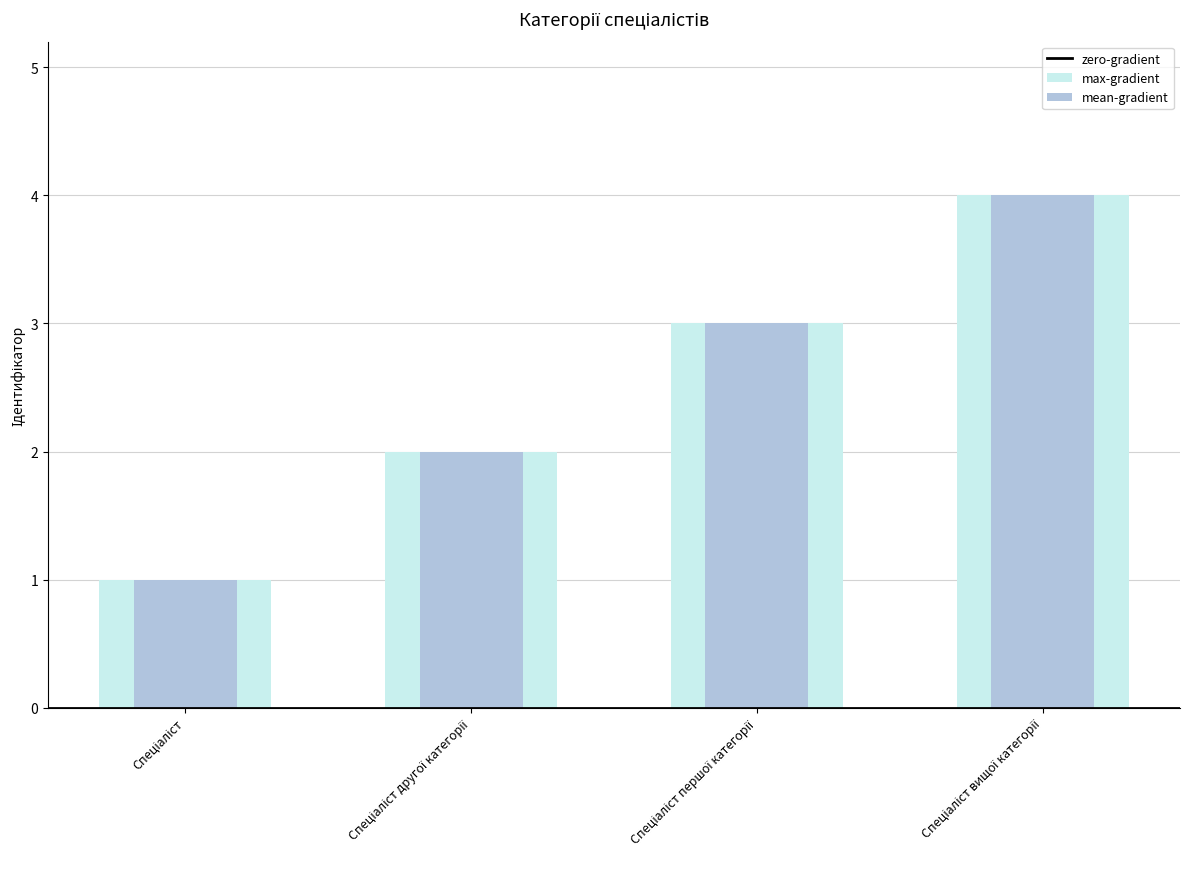

Reading right to left, what are all the values shown in this chart?

Спеціаліст вищої категорії=4	Спеціаліст першої категорії=3	Спеціаліст другої категорії=2	Спеціаліст=1